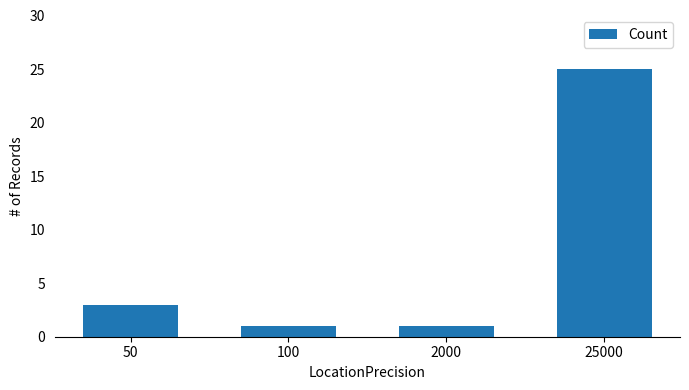

What is the sum of all values?

30